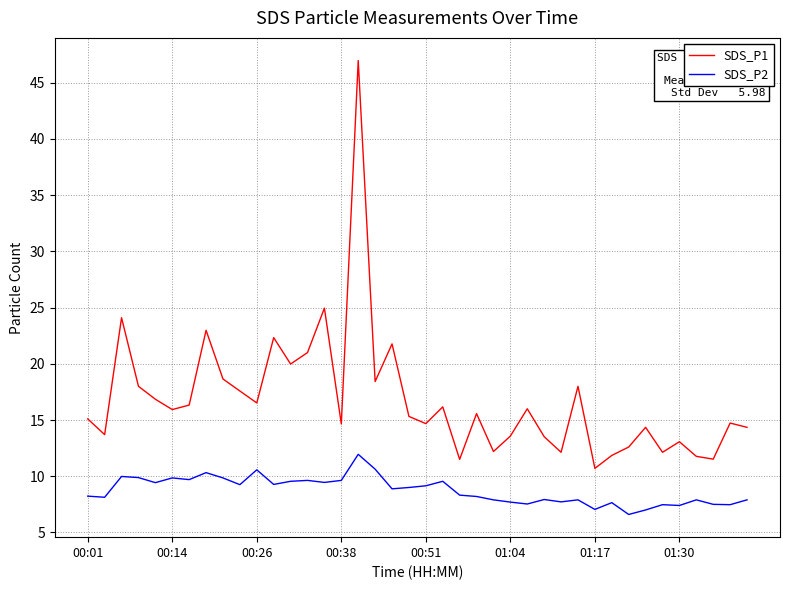

List the series in order of their overall mean, highest first.

SDS_P1, SDS_P2